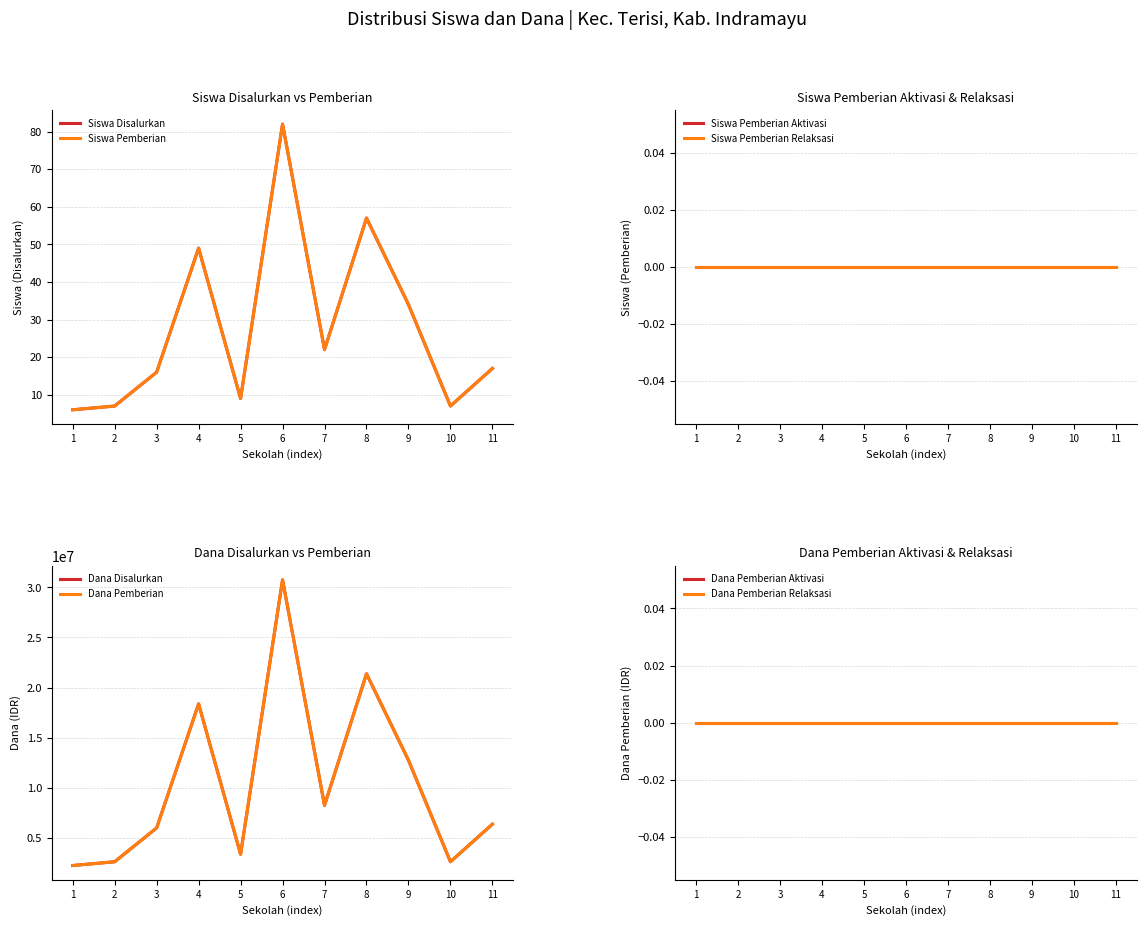

How many interior local peaks does the Dana Pemberian series have?

3